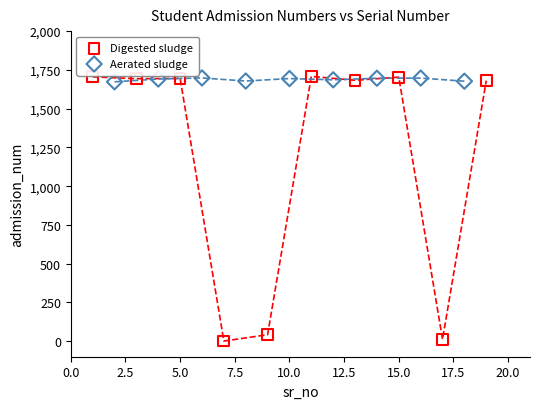

Which series has the largest Y range (max minus min)?

Digested sludge